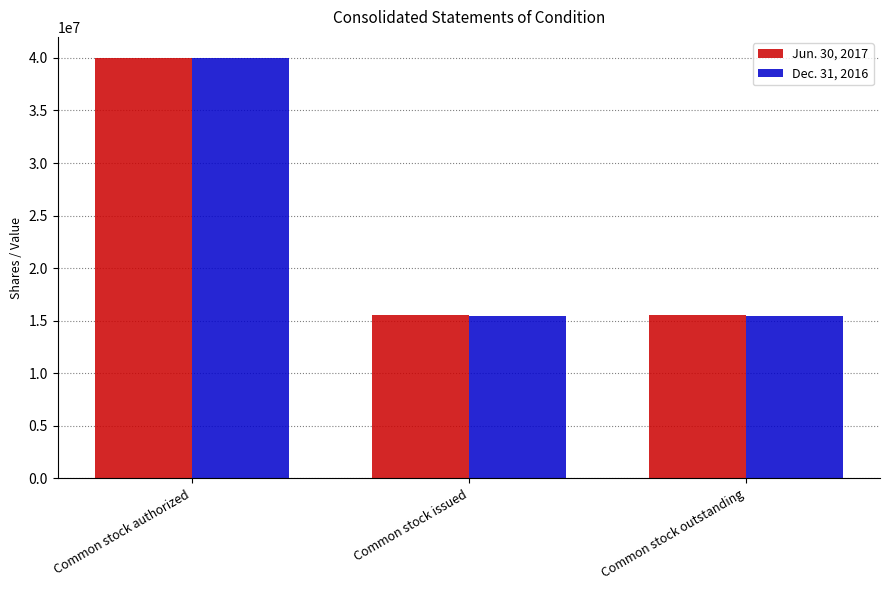

At which category is the sum across all series the highest?

Common stock authorized